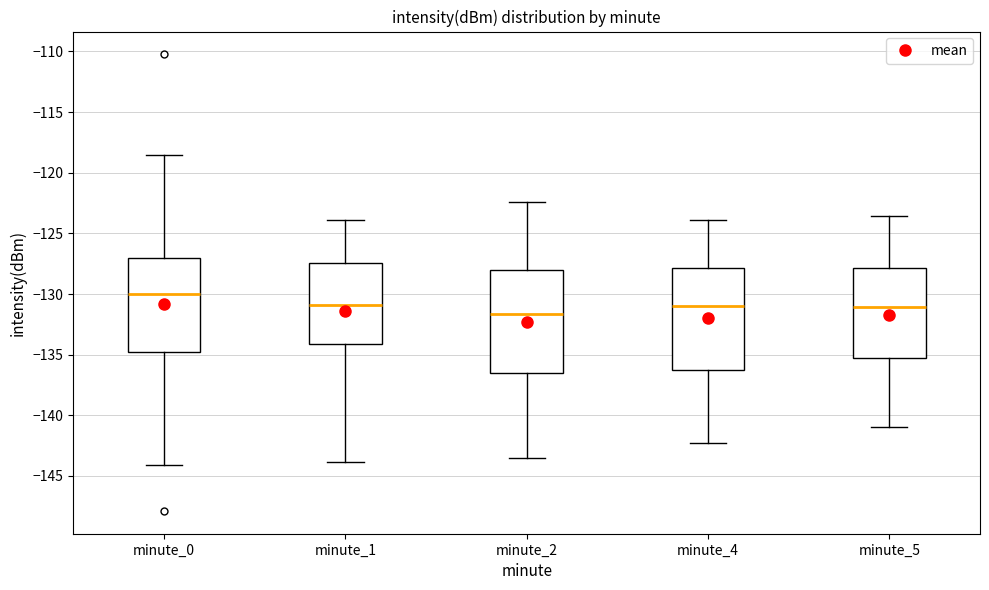

Reading left to right, transcribe this box plot: for each box, give where its median line is, the range the box spans, and where its two whiskers end, as read against the y-axis. The values are not printed on the chart, so give them approximately, as read against the axis.

minute_0: median -130.0, box -135.0 to -127.0, whiskers -144.0 to -118.5
minute_1: median -131.0, box -134.0 to -127.5, whiskers -144.0 to -124.0
minute_2: median -131.5, box -136.5 to -128.0, whiskers -143.5 to -122.5
minute_4: median -131.0, box -136.5 to -128.0, whiskers -142.5 to -124.0
minute_5: median -131.0, box -135.5 to -128.0, whiskers -141.0 to -123.5